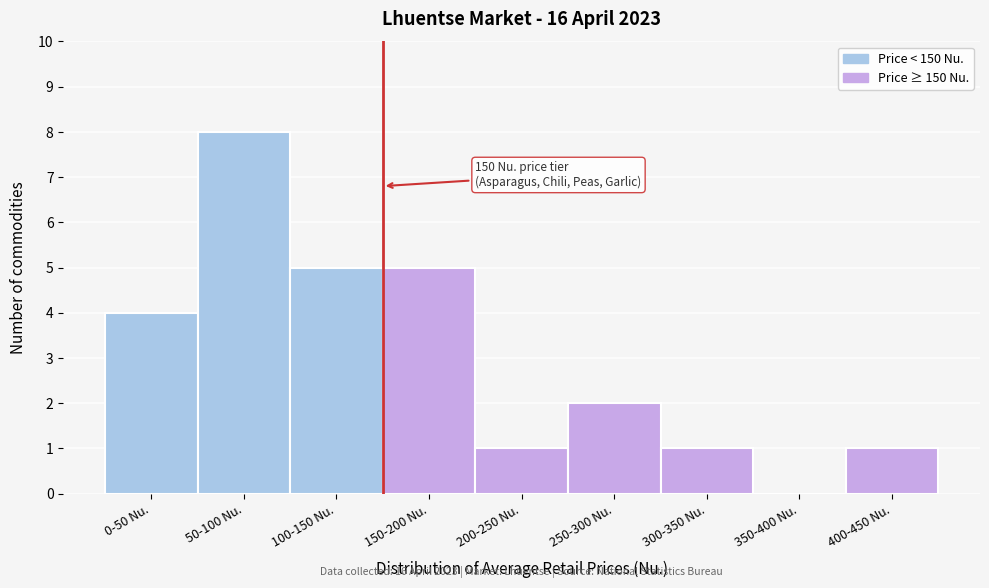

Reading left to right, what are all the values shown in this chart?

0-50 Nu.=4	50-100 Nu.=8	100-150 Nu.=5	150-200 Nu.=5	200-250 Nu.=1	250-300 Nu.=2	300-350 Nu.=1	350-400 Nu.=0	400-450 Nu.=1